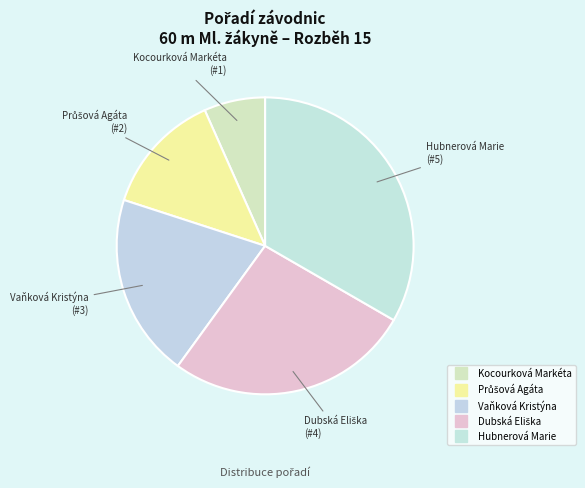

Count the number of slices in the pie.

5